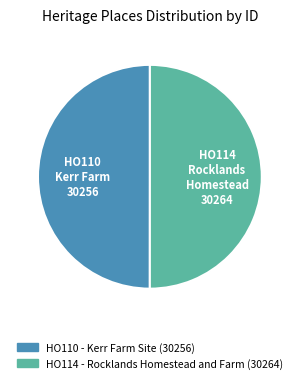

What is the ratio of the value at HO110 - Kerr Farm Site to the value at HO114 - Rocklands Homestead and Farm?

1.0